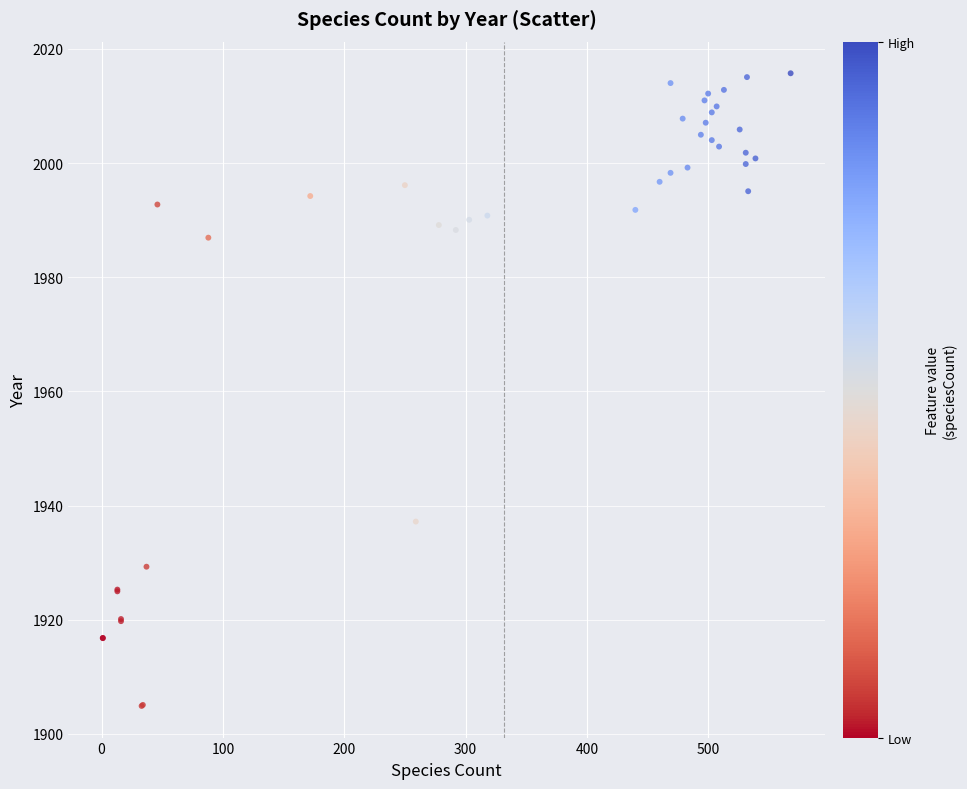

What Y value in the scatter plot is closest to 1960?

1937.2